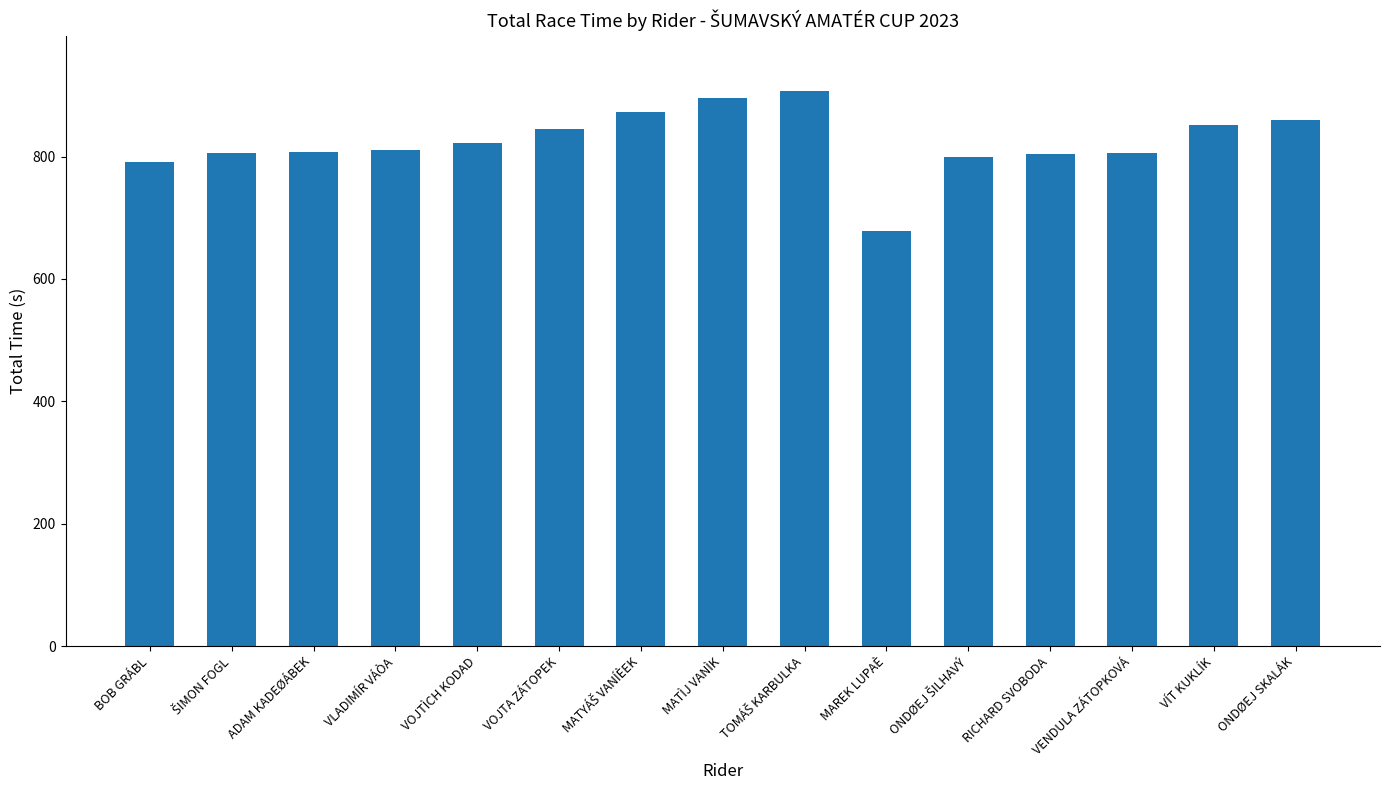

What position from the left is VLADIMÍR VÁÒA?

4